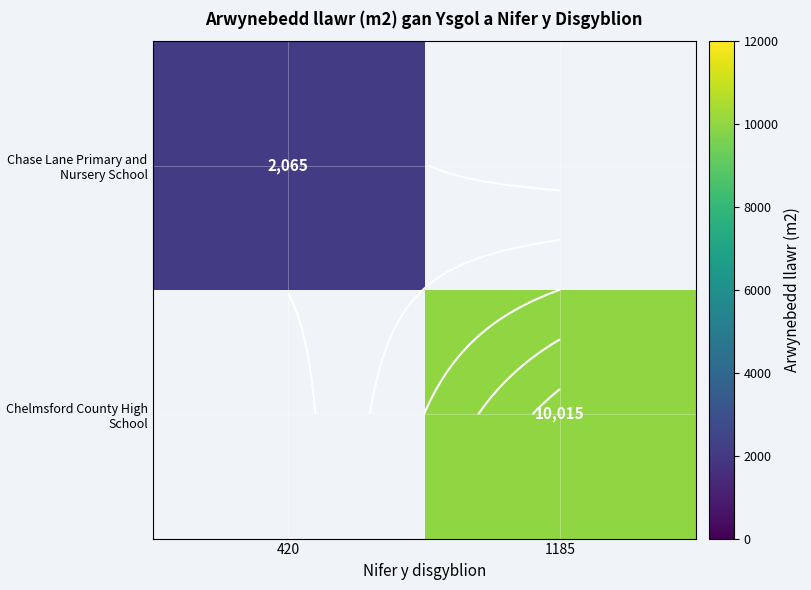

What is the lowest value of the Chase Lane Primary and Nursery School series?

2065.0